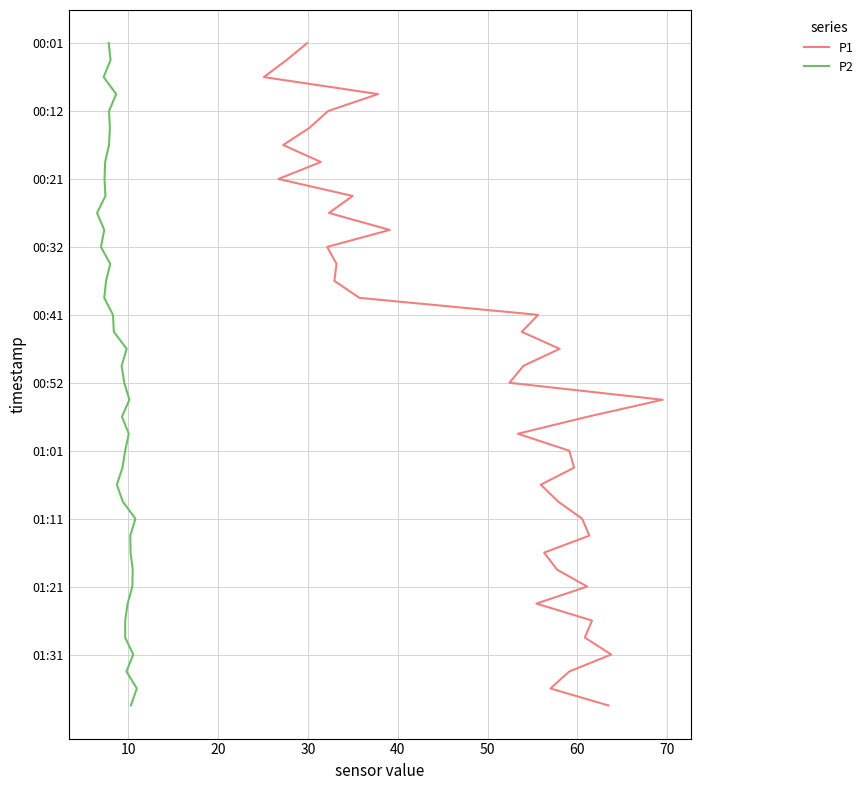

True or false: P2 and P1 intersect in this chart.

False